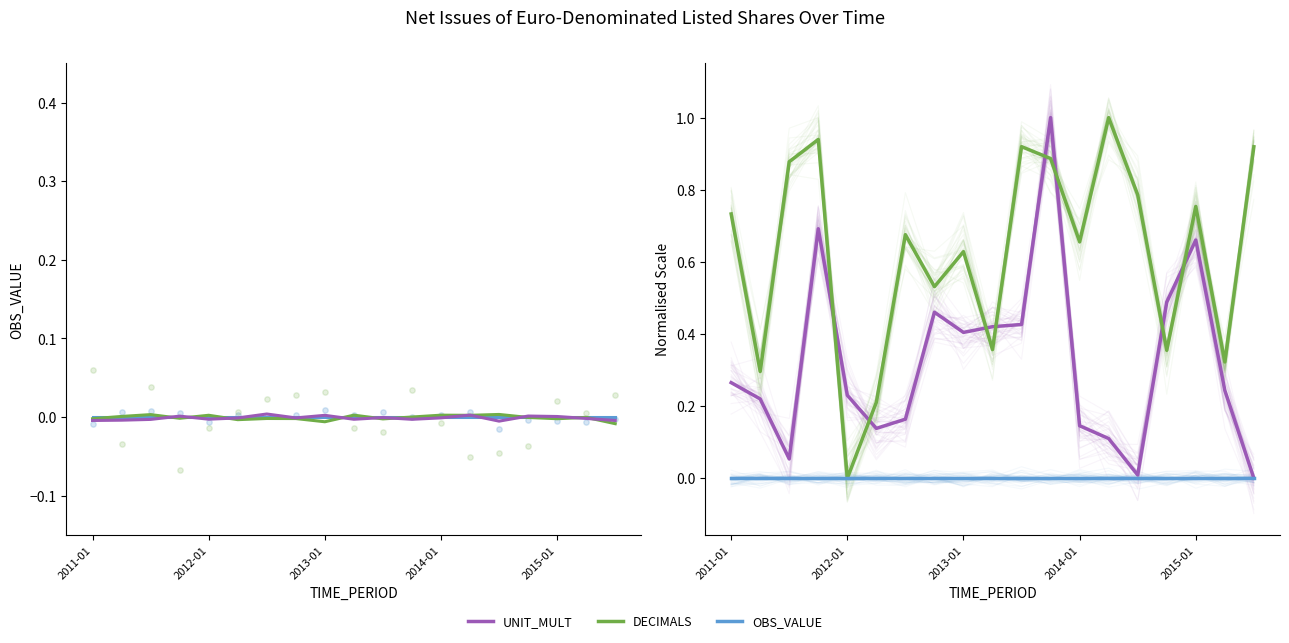

Which series has the largest Y range (max minus min)?

UNIT_MULT